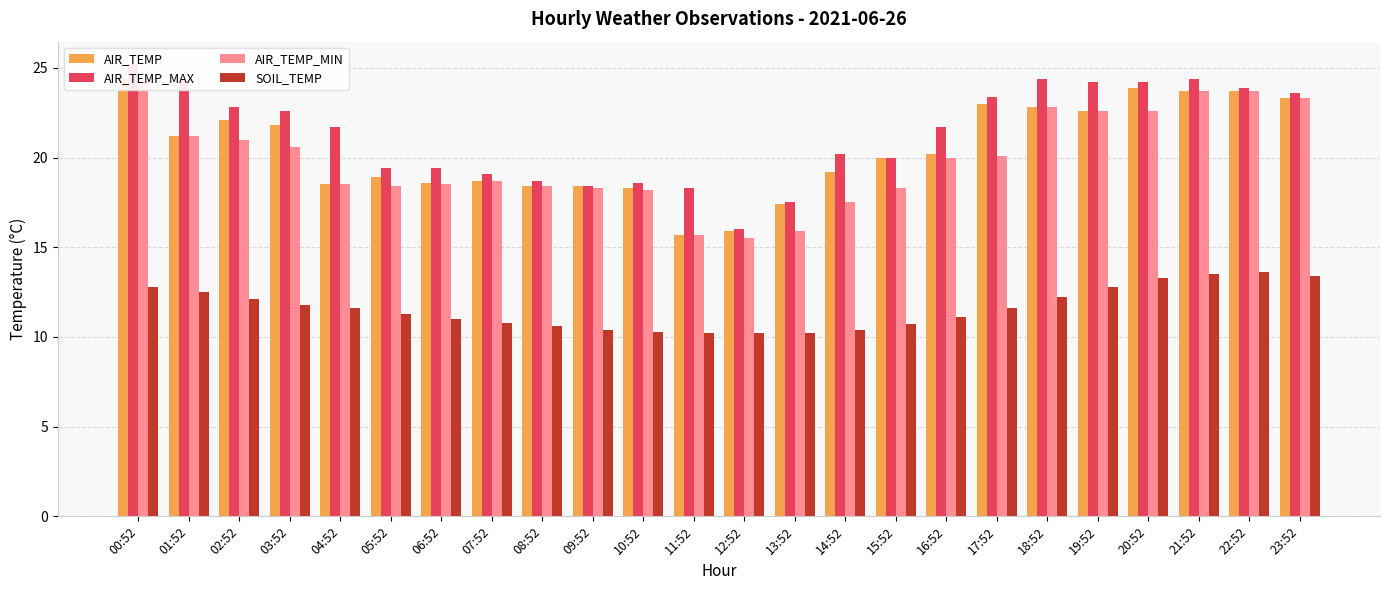

At which category is the sum across all series the highest?

00:52